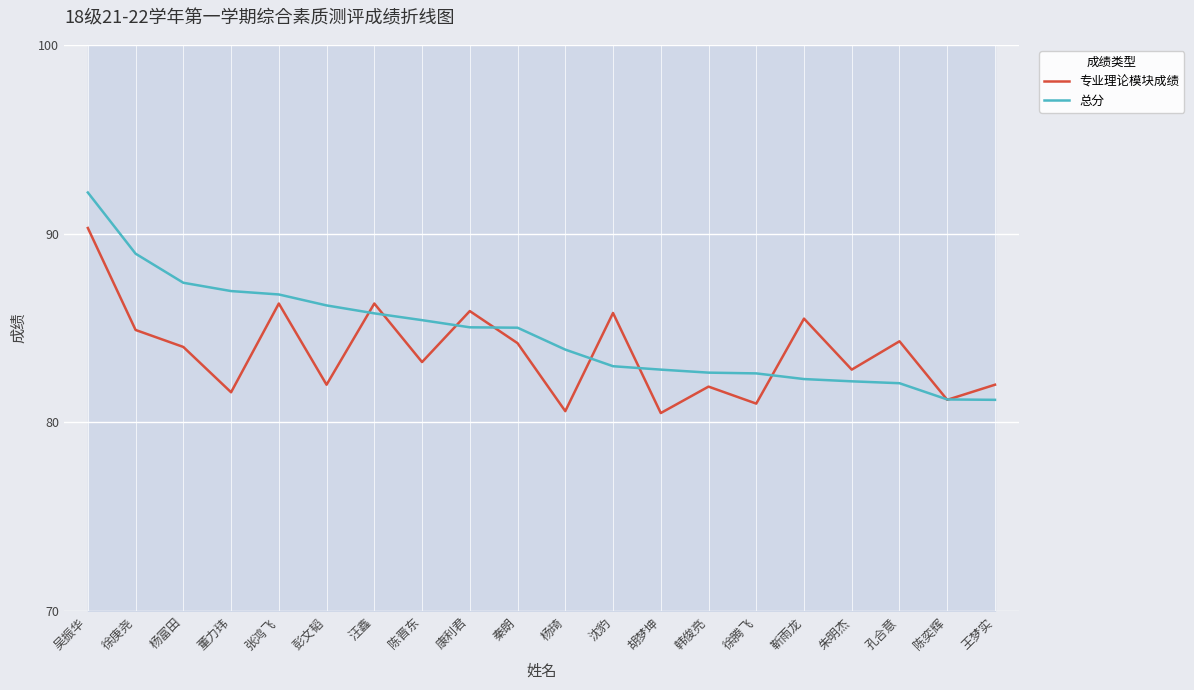

What are all the series names shown in the legend?

专业理论模块成绩, 总分